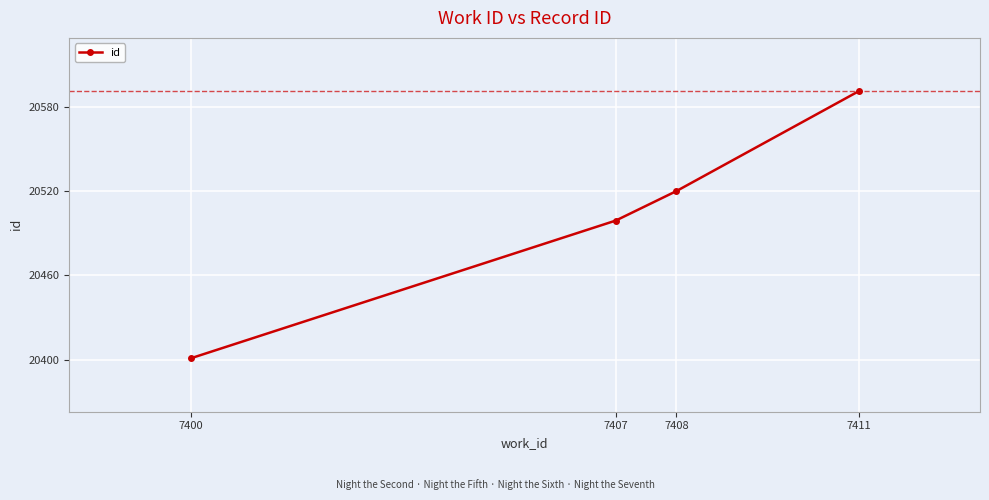

Is it true that the value at 7400 is 20401?

True